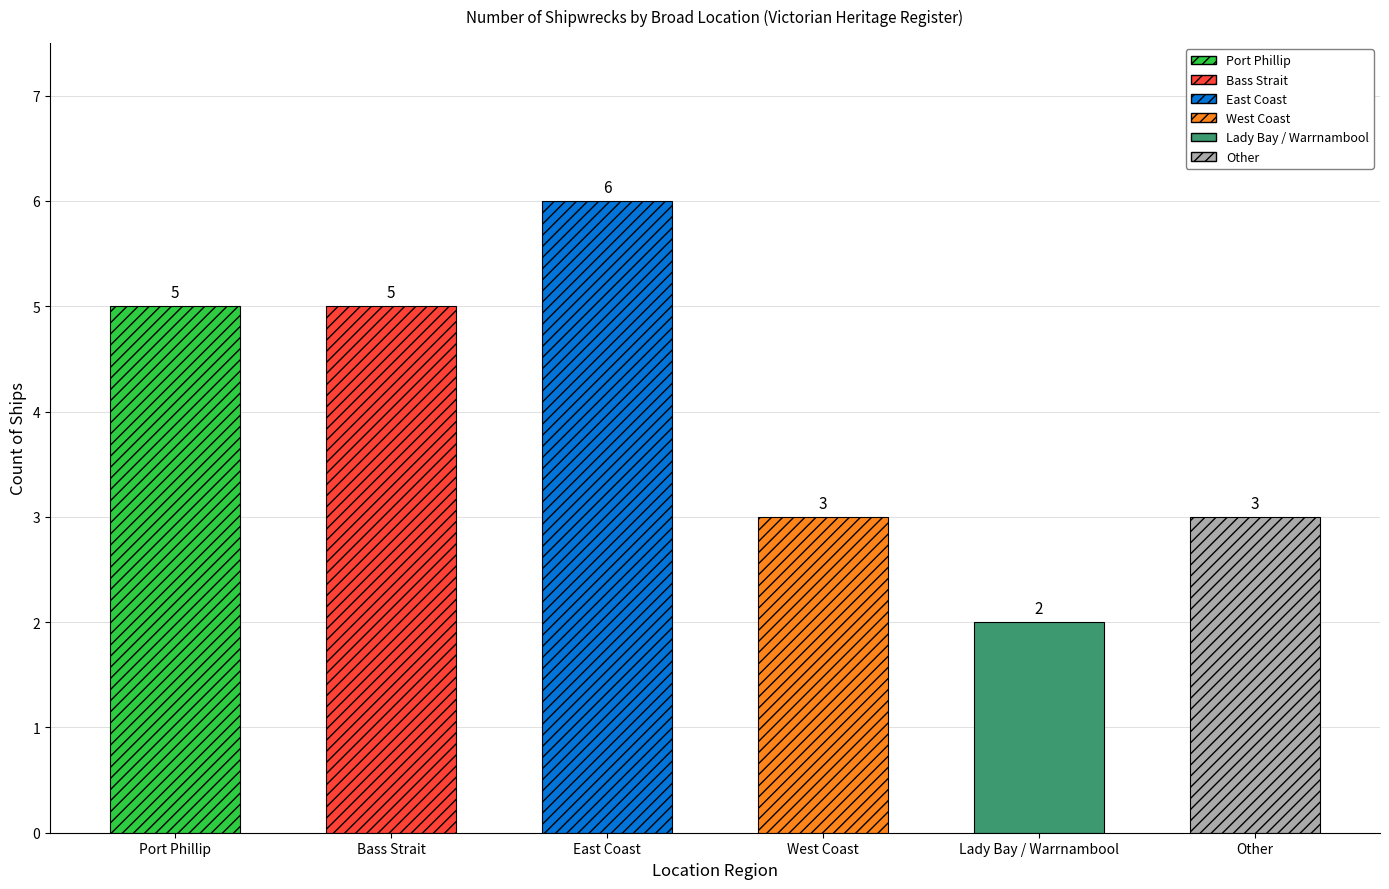

What is the ratio of the value at West Coast to the value at Bass Strait?

0.6